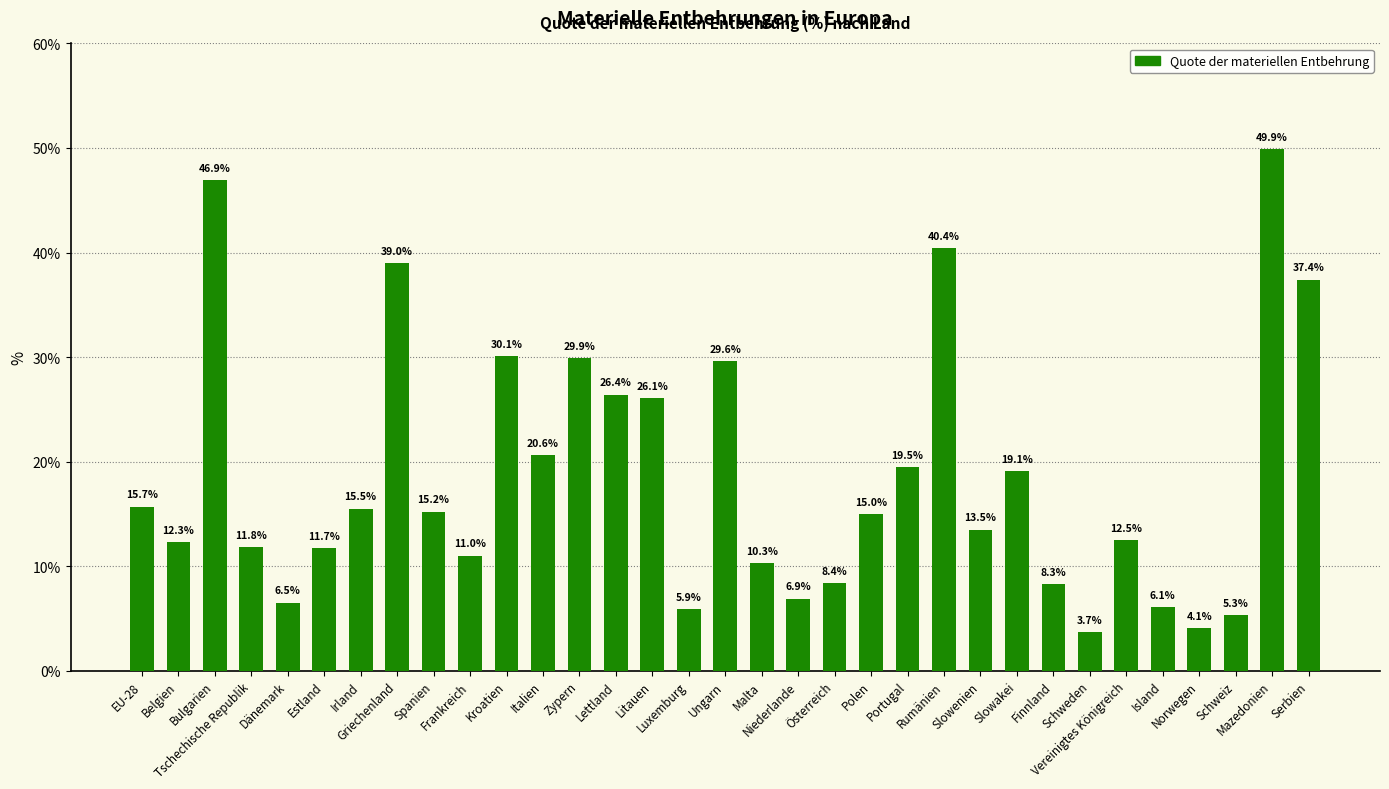

What is the average value?

18.6